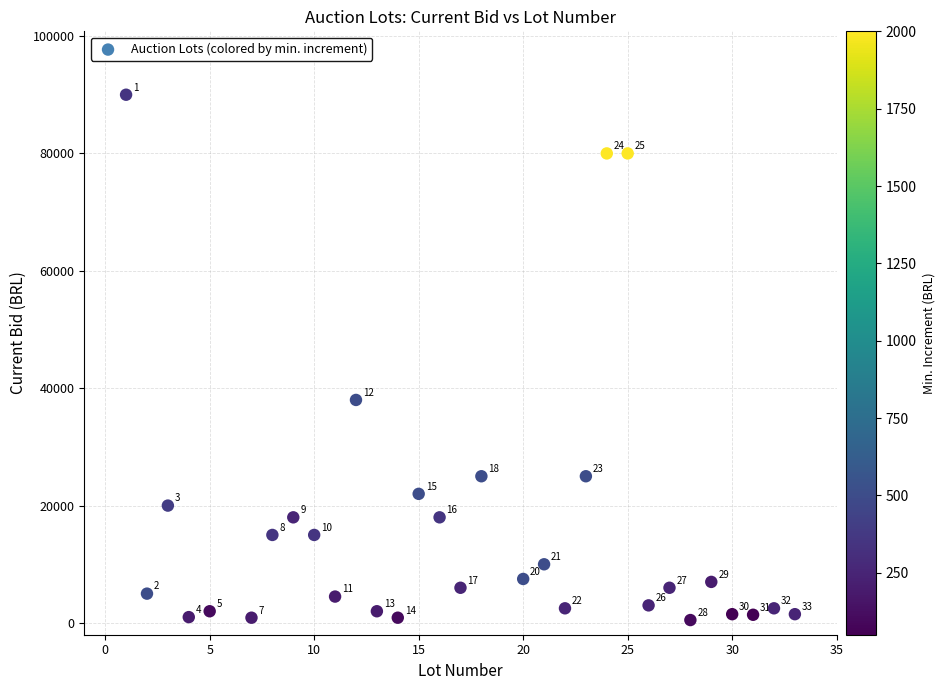

What is the range of Y values (max minus min)?

89500